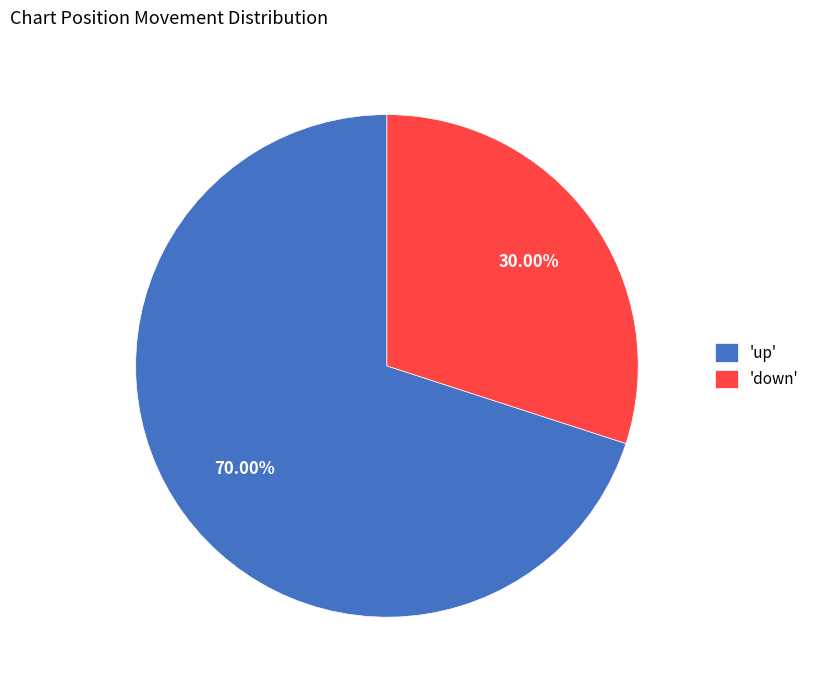

How many slices are in this pie chart?

2